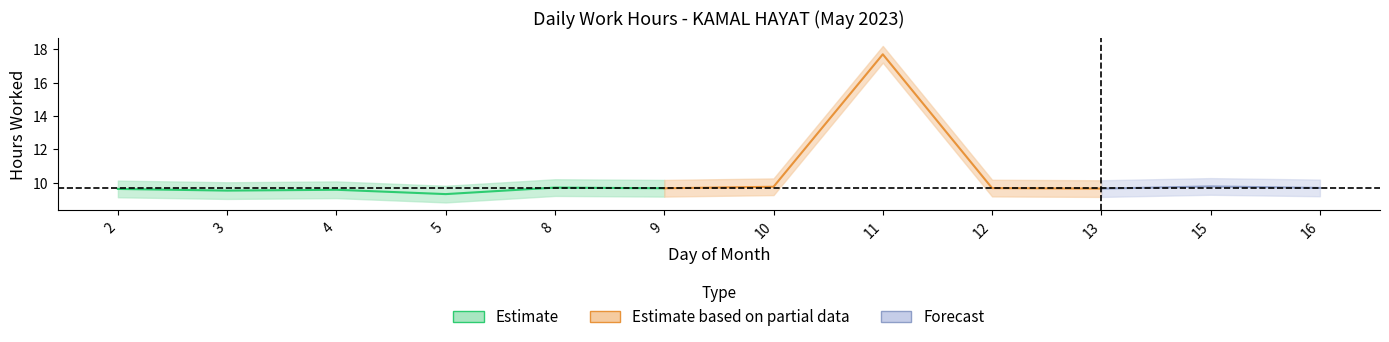

Reading left to right, extract all data points from this chart.

Low: 9.6	9.5	9.6	9.3	9.7	9.7	9.8	17.7	9.7	9.7	9.8	9.7
Low_upper: 10.1	10.0	10.1	9.8	10.2	10.2	10.3	18.2	10.2	10.2	10.3	10.2
Low_lower: 9.1	9.0	9.1	8.8	9.2	9.2	9.3	17.2	9.2	9.2	9.3	9.2
Estimate_mid: 9.6	9.5	9.6	9.3	9.7	9.7	9.8	17.7	9.7	9.7	9.8	9.7
Partial_mid: 9.6	9.5	9.6	9.3	9.7	9.7	9.8	17.7	9.7	9.7	9.8	9.7
Forecast_mid: 9.6	9.5	9.6	9.3	9.7	9.7	9.8	17.7	9.7	9.7	9.8	9.7